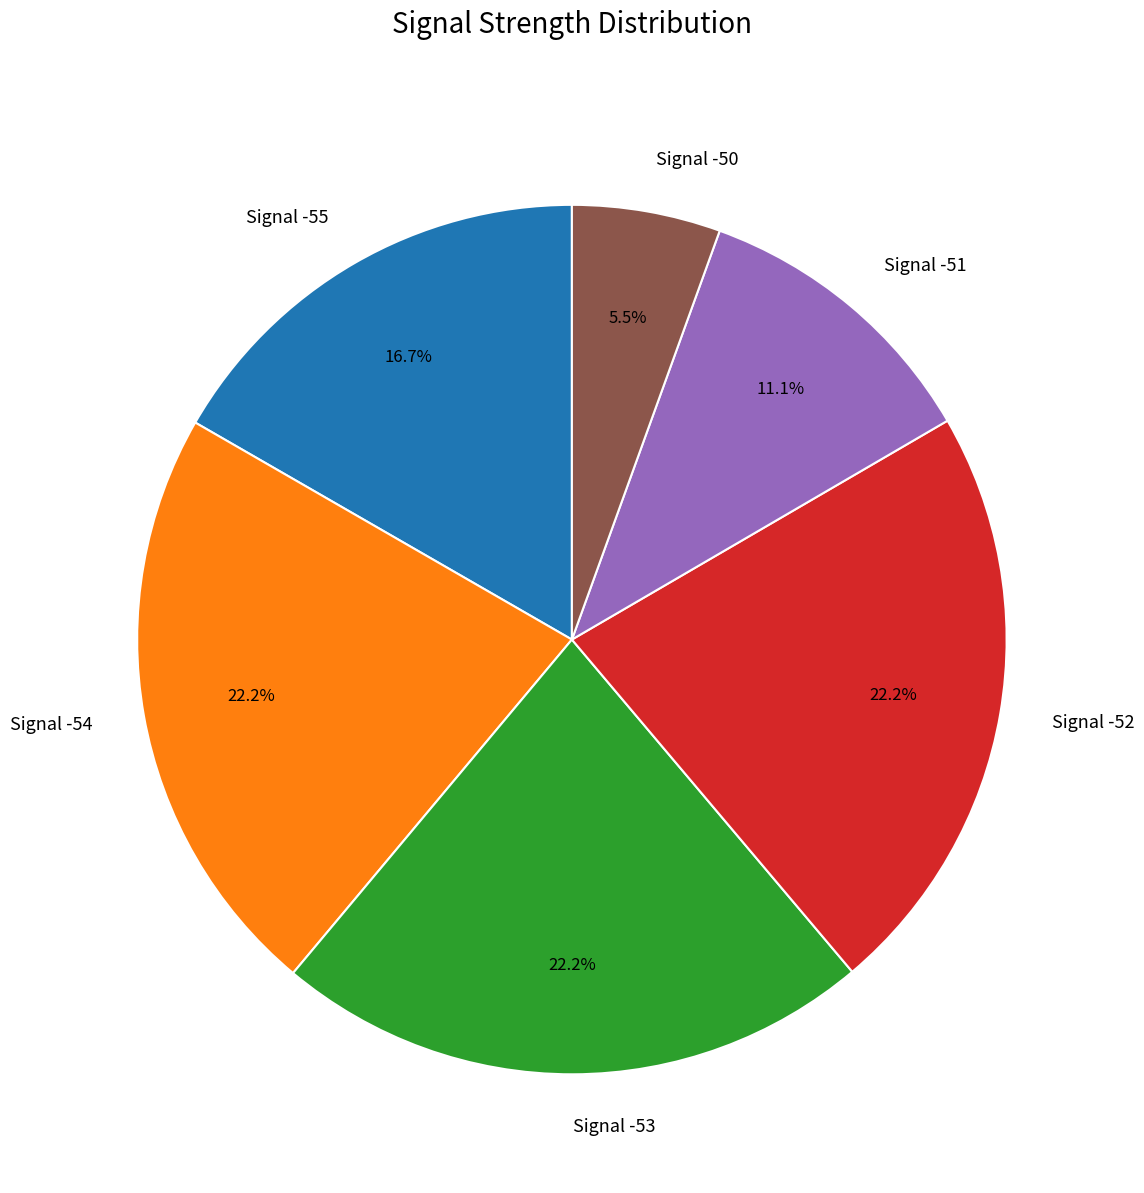

Is Signal -54 the majority of the pie?

No